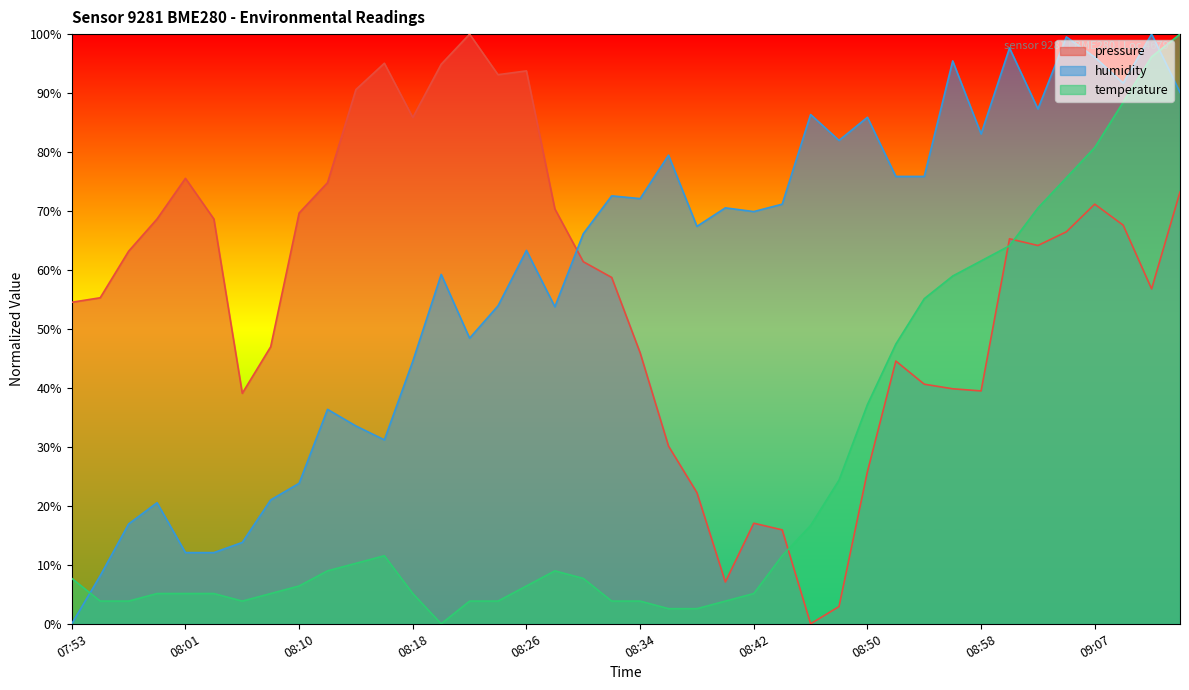

What is the difference between the highest and lowest values at 08:14?

80.3